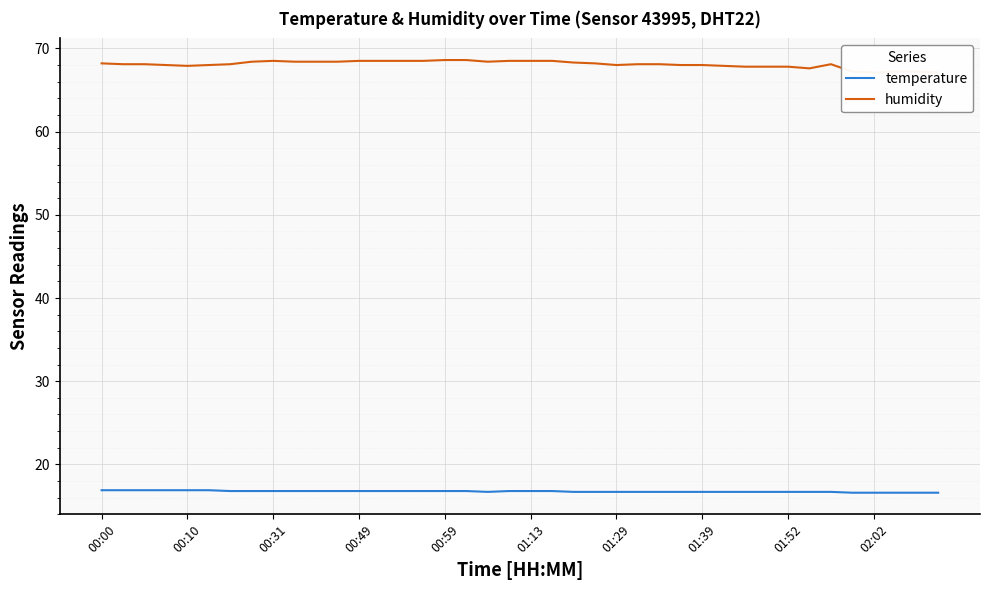

True or false: temperature and humidity intersect in this chart.

False